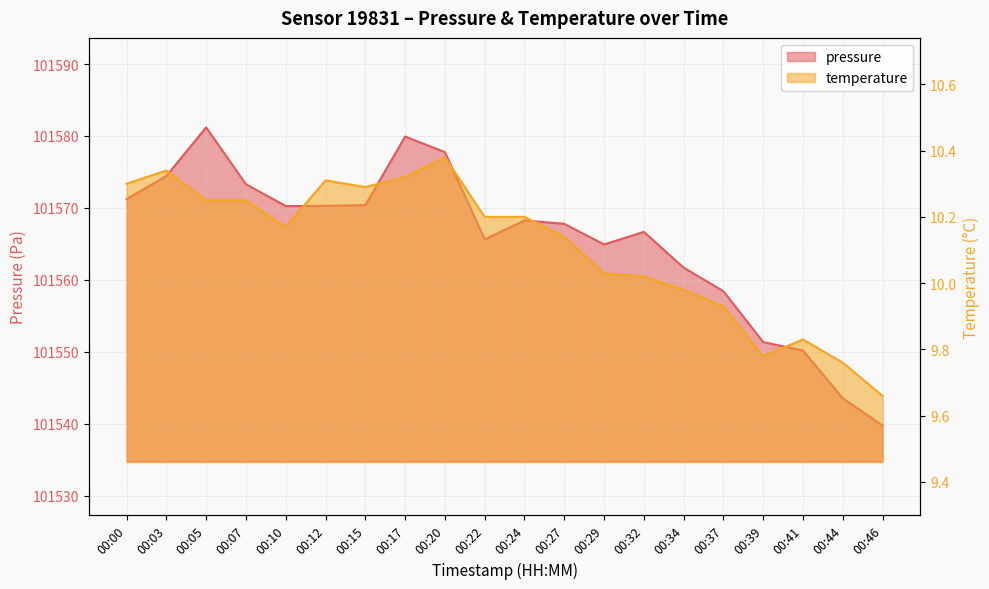

True or false: pressure has a value of 101579.9 at 00:17.

True